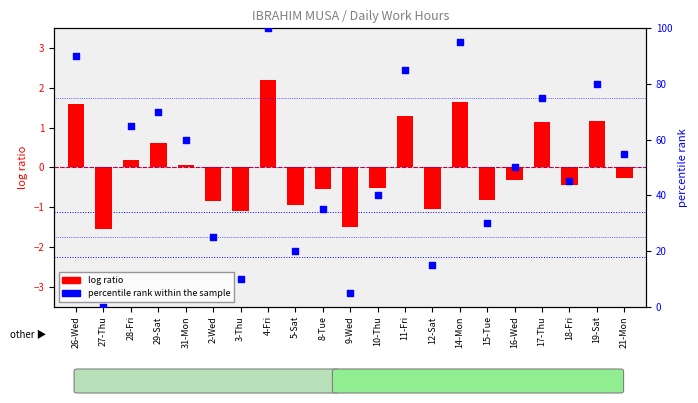

What is the change in value from 27-Thu to 19-Sat?

+80.0